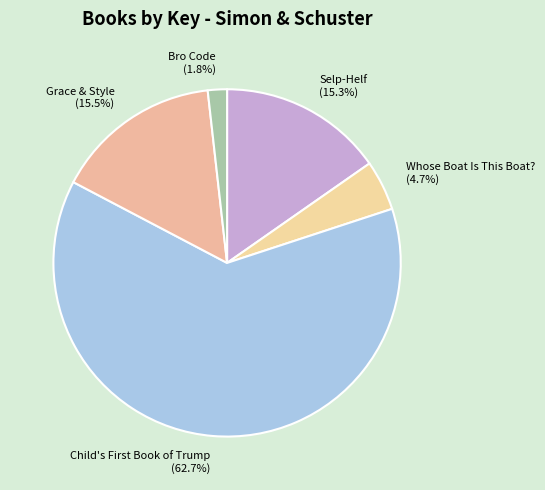

True or false: Bro Code accounts for 2% of the total.

True